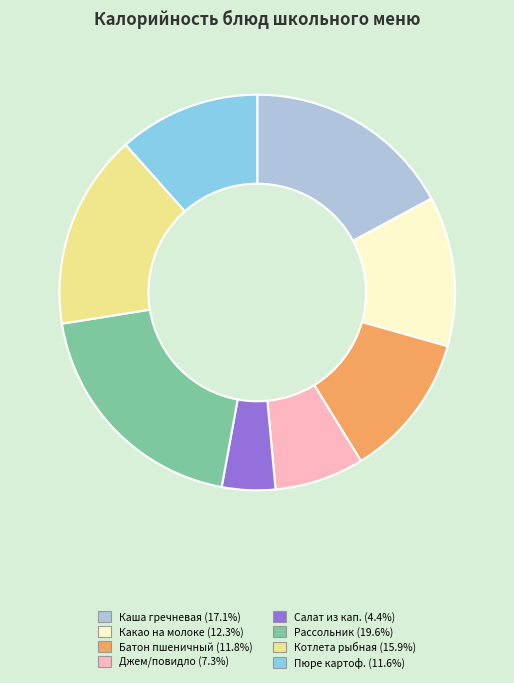

Is there a majority slice in this chart?

No